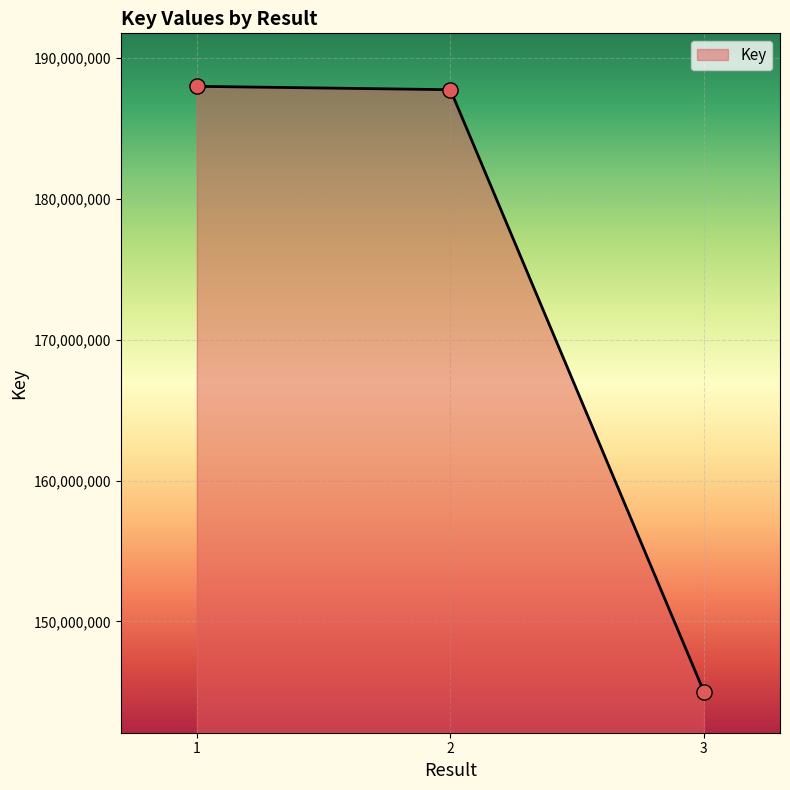

What is the ratio of the value at 1 to the value at 3?

1.3